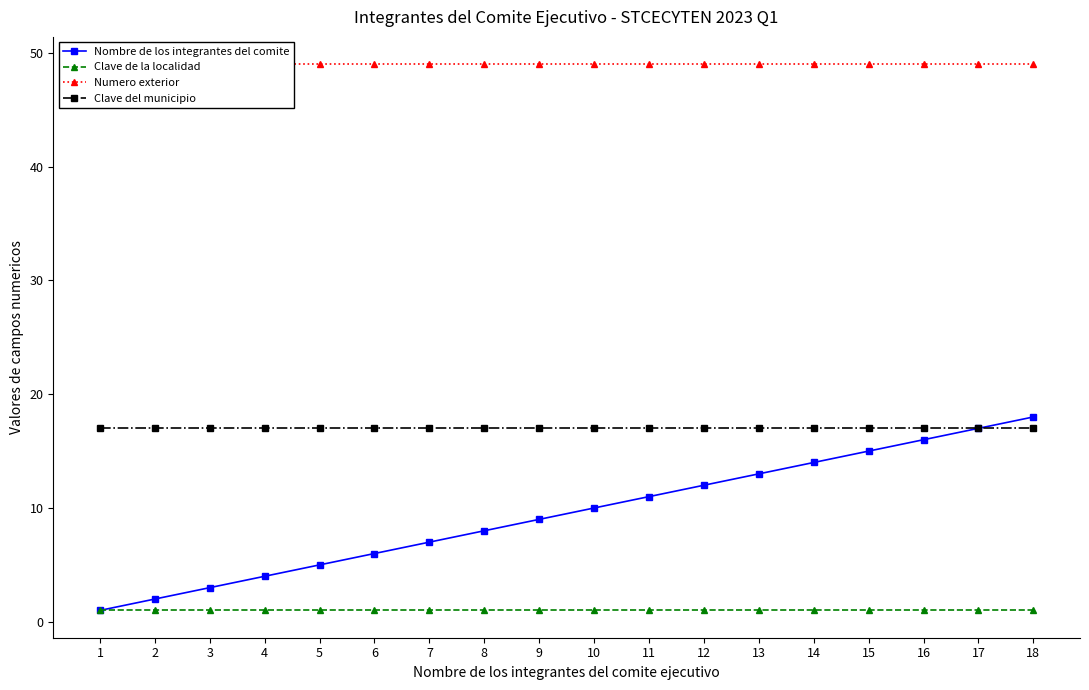

What are all the series names shown in the legend?

Nombre de los integrantes del comite, Clave de la localidad, Numero exterior, Clave del municipio